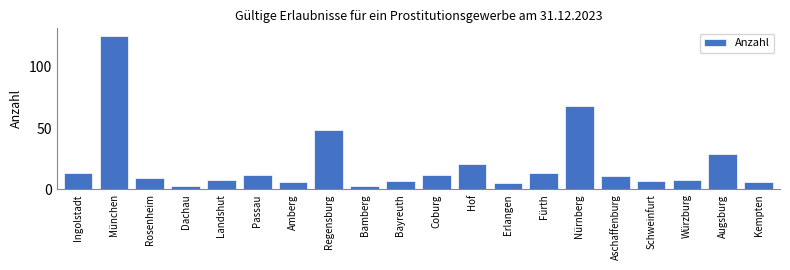

Reading left to right, what are all the values shown in this chart?

13	125	9	3	8	12	6	48	3	7	12	21	5	13	68	11	7	8	29	6